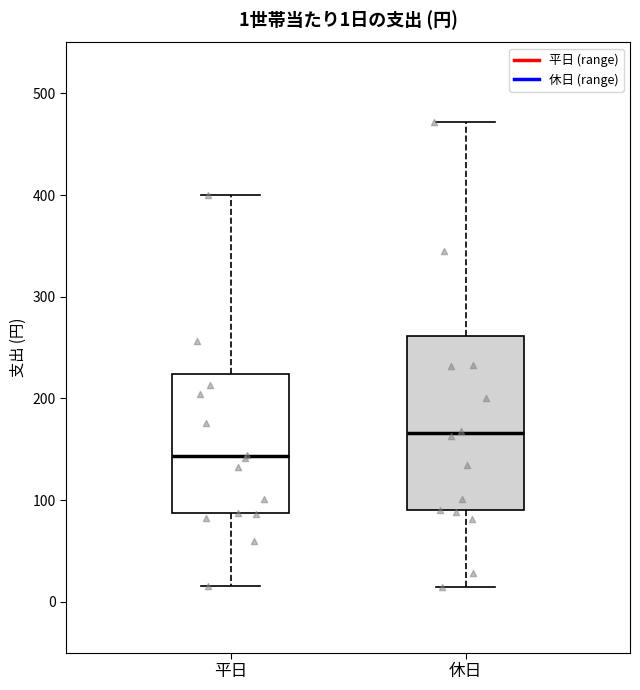

Which box is the tallest, from its lower edge to its upper edge?

休日